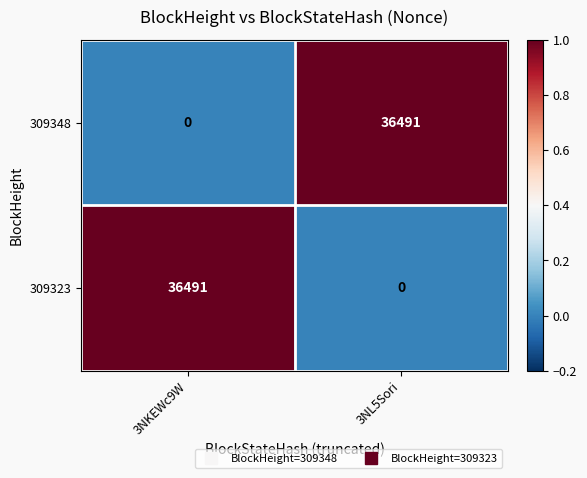

What is the total value across all series at 3NL5Sori?

36491